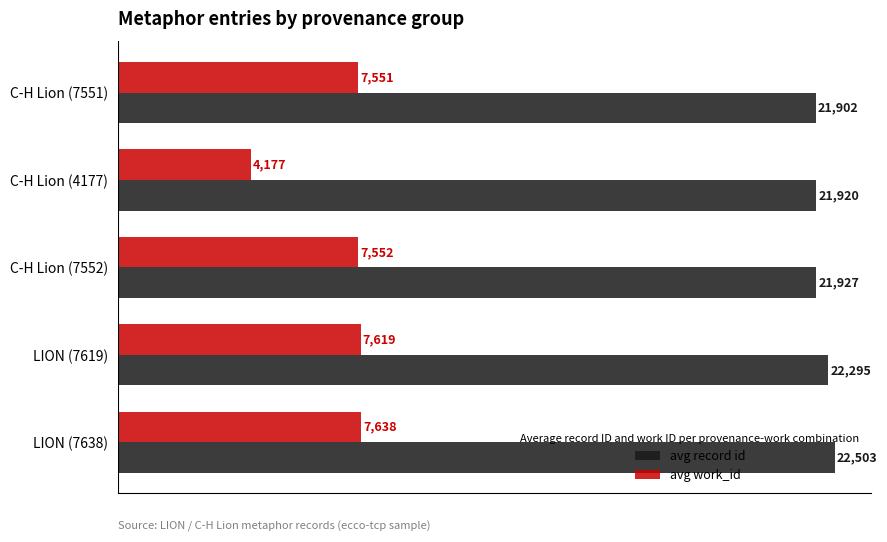

What is the smallest value displayed?

4177.0